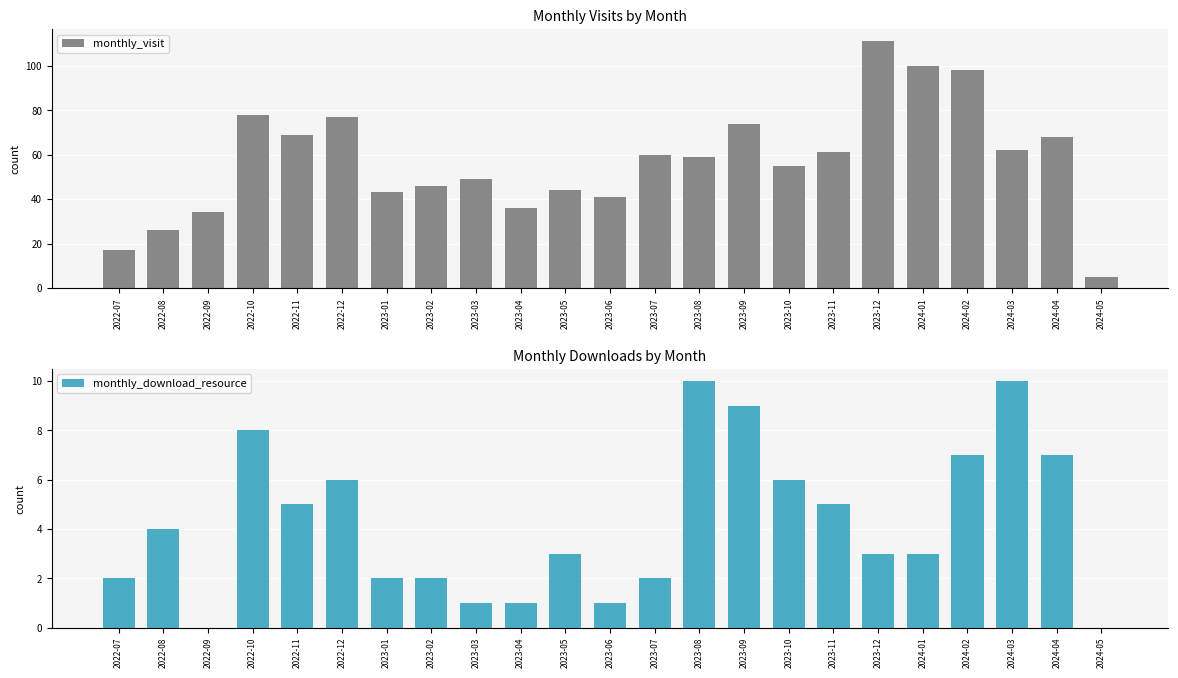

What is the total value across all series at 2023-01?

45